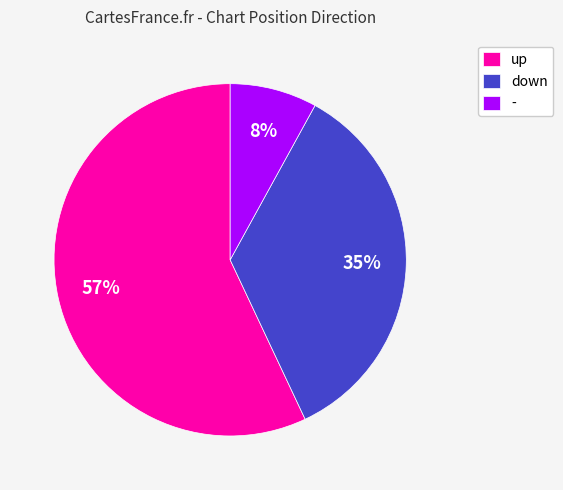

What percentage is the - slice, to the nearest percent?

8%